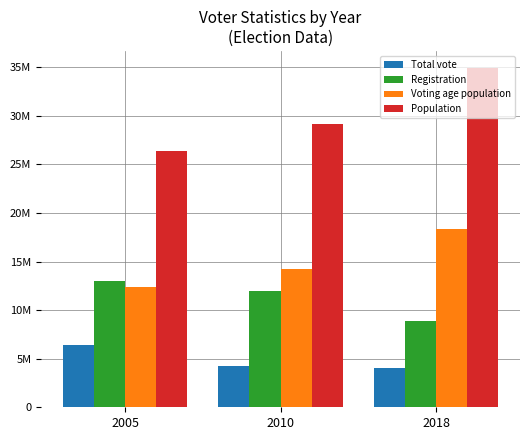

Does the chart contain any negative values?

No